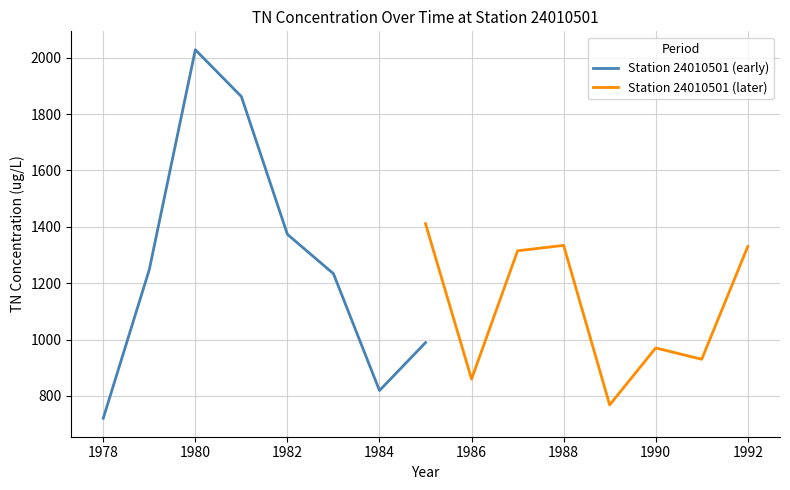

Where does the Station 24010501 (early) series first go above 1248?

1980